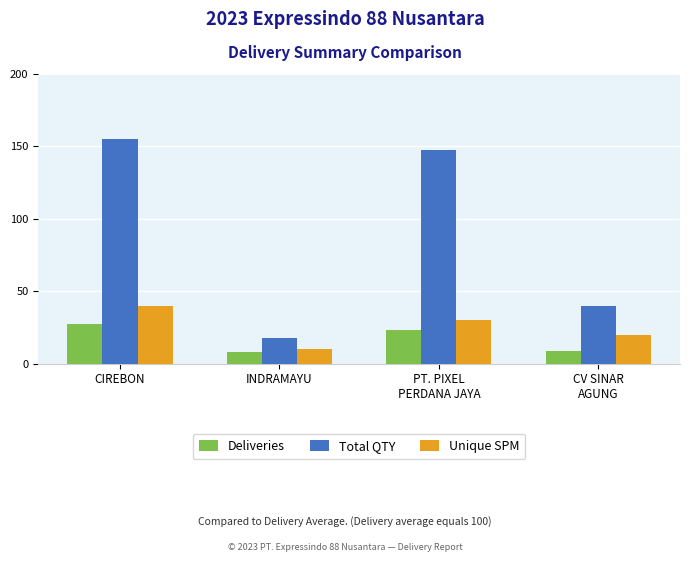

What is the lowest value of the Total QTY series?

17.5